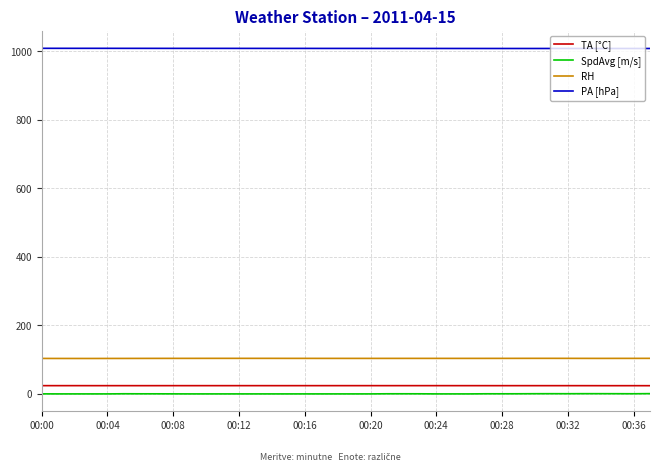

Which series has the largest total across all categories?

PA [hPa]